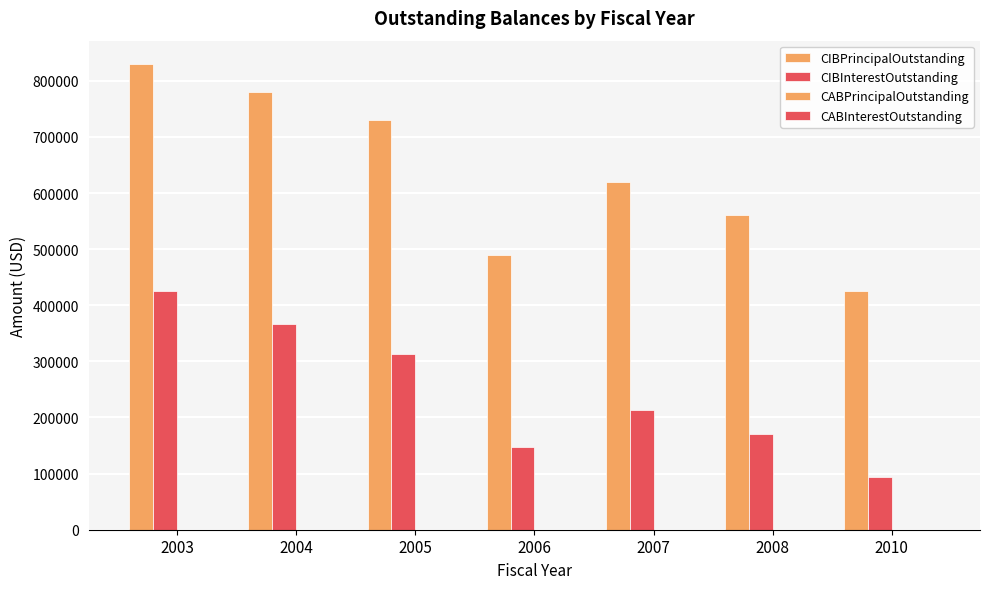

Reading left to right, transcribe all the data shown in this chart.

CIBPrincipalOutstanding: 2003=830000.0	2004=780000.0	2005=730000.0	2006=490000.0	2007=620000.0	2008=560000.0	2010=425000.0
CIBInterestOutstanding: 2003=425030.0	2004=367177.5	2005=312575.0	2006=148232.5	2007=213655.0	2008=169777.5	2010=94820.0
CABPrincipalOutstanding: 2003=0.0	2004=0.0	2005=0.0	2006=0.0	2007=0.0	2008=0.0	2010=0.0
CABInterestOutstanding: 2003=0.0	2004=0.0	2005=0.0	2006=0.0	2007=0.0	2008=0.0	2010=0.0